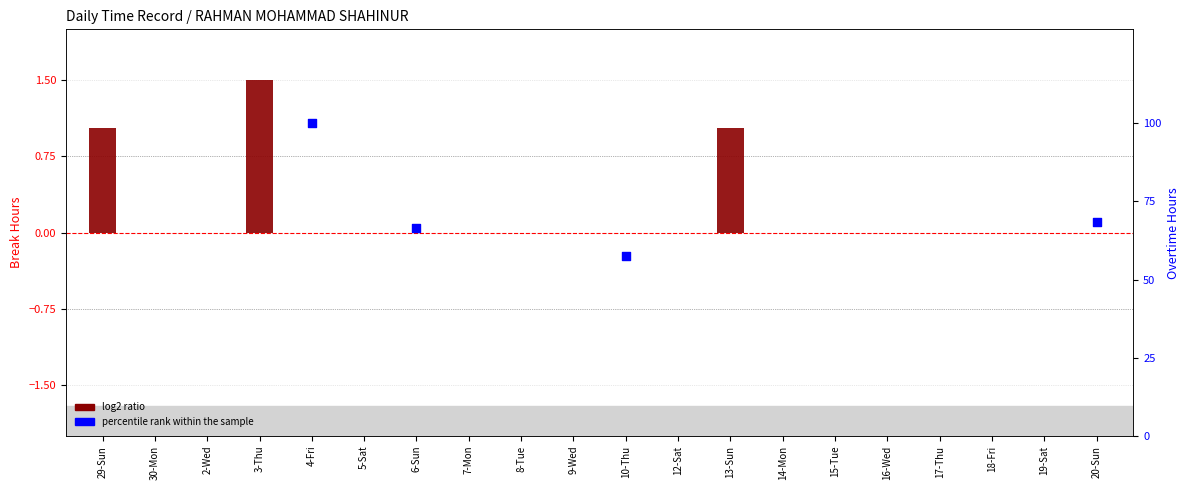

At which category is the sum across all series the highest?

4-Fri